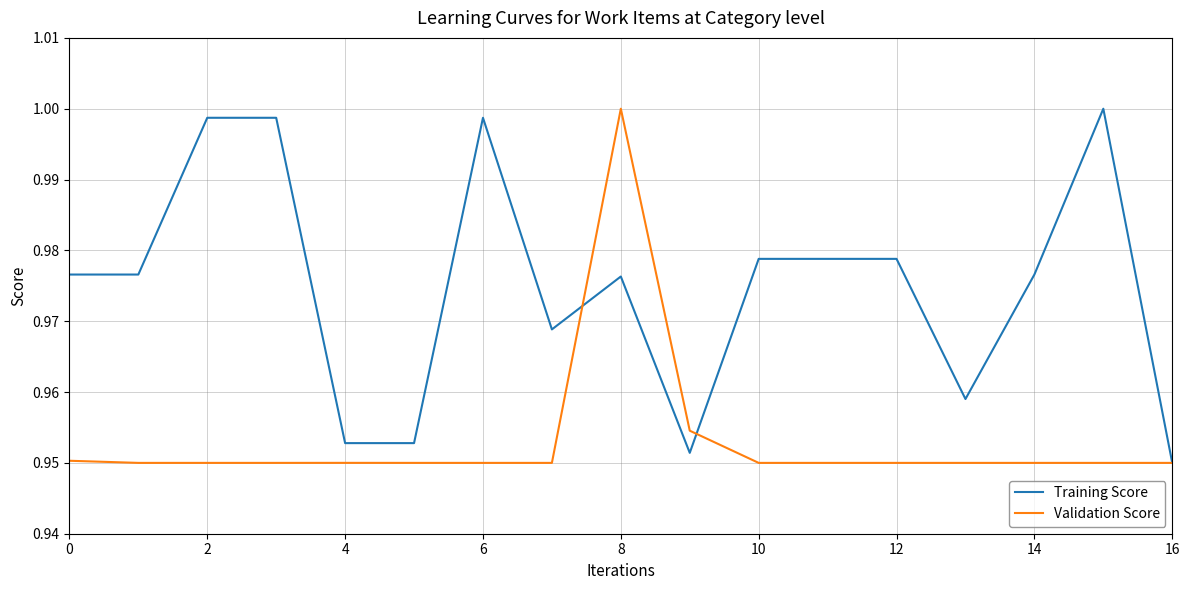

Rank the series by their average value, from highest to lowest.

Training Score, Validation Score